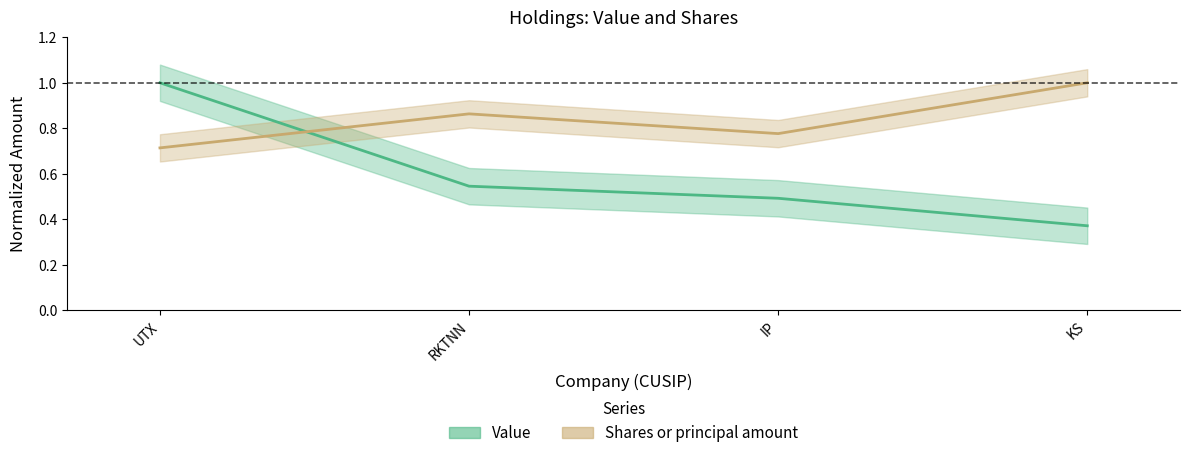

At RKTNN, list the series in order from smallest to largest.

Value, Shares or principal amount